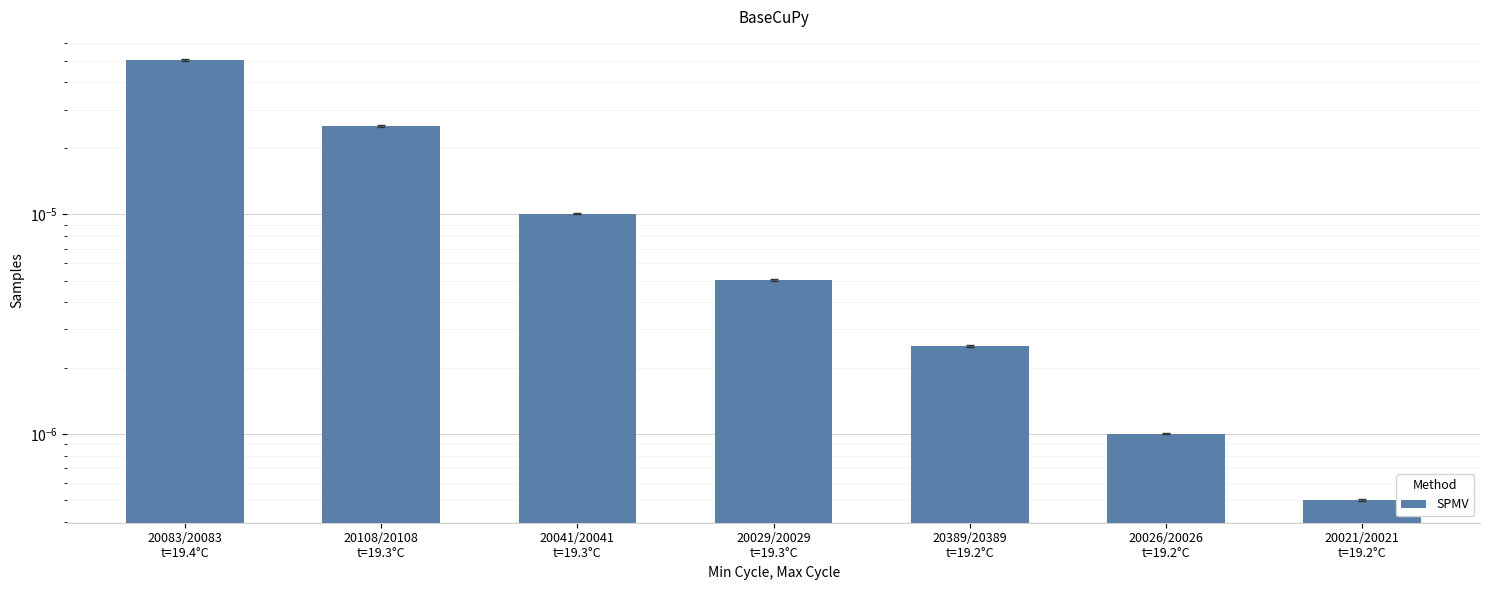

Rank the categories by value from lowest to highest.

20021/20021
t=19.2°C, 20026/20026
t=19.2°C, 20389/20389
t=19.2°C, 20029/20029
t=19.3°C, 20041/20041
t=19.3°C, 20108/20108
t=19.3°C, 20083/20083
t=19.4°C